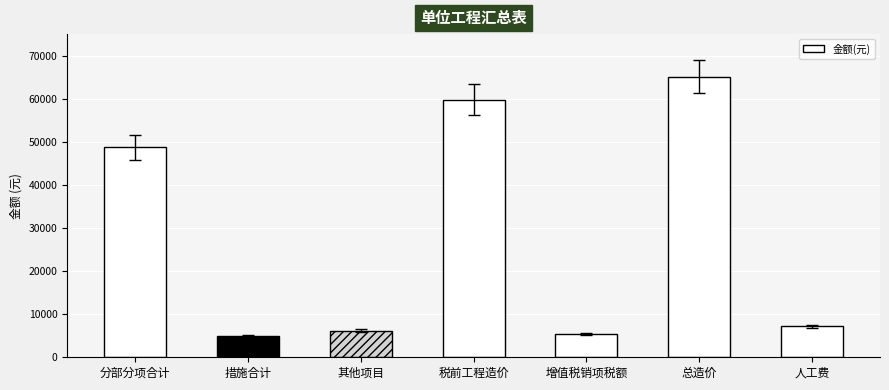

Which has a higher value, 增值税销项税额 or 人工费?

人工费